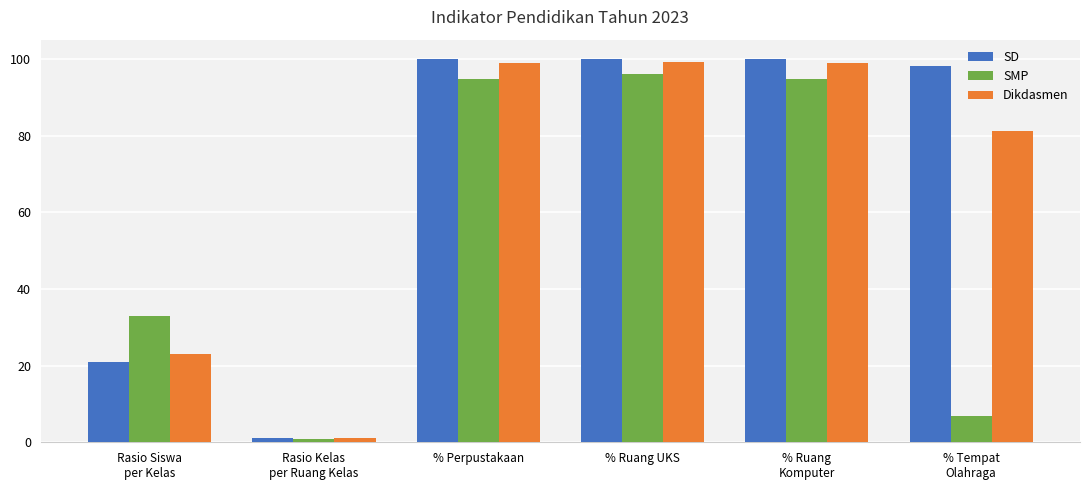

What is the label of the 4th bar from the right?

% Perpustakaan